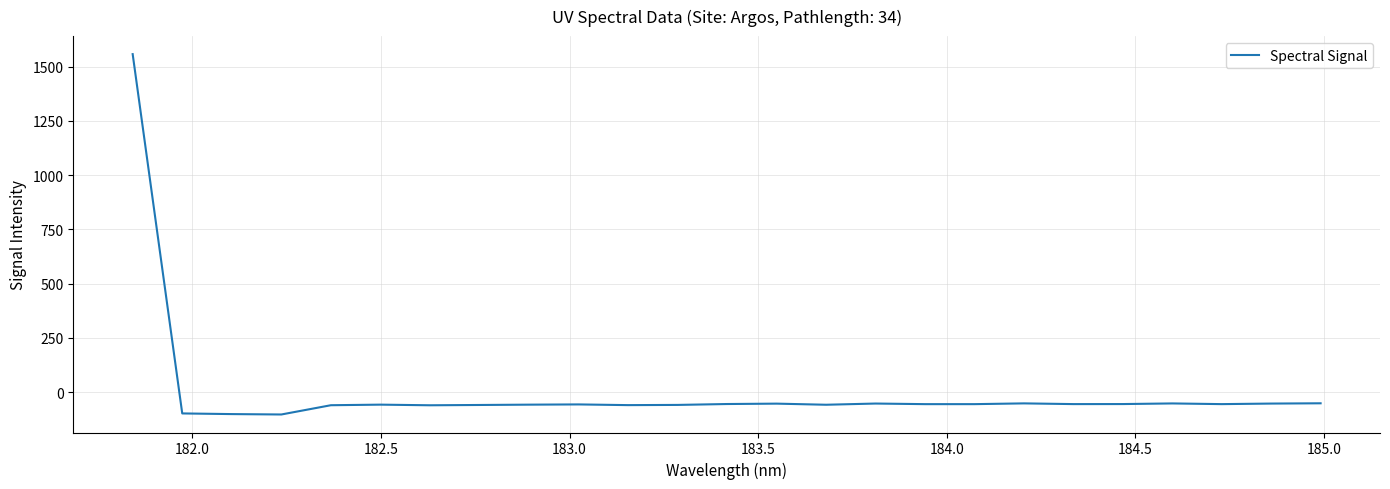

What is the difference between the second highest and second lowest values?

49.7